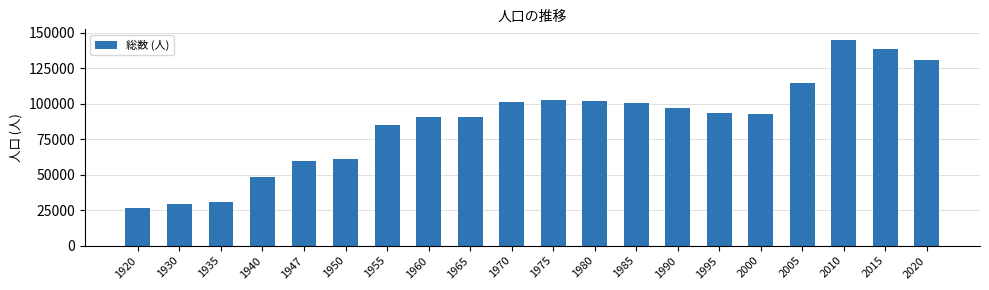

True or false: the data shows 53246 at 1965.

False